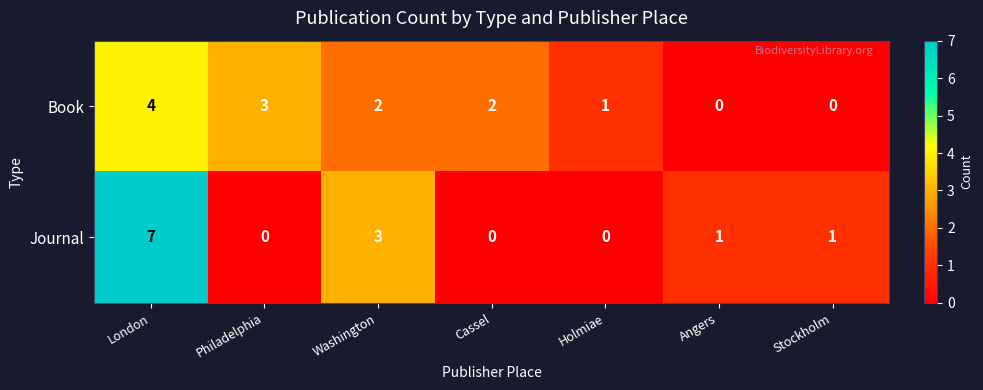

How many Journal values are between 0 and 3?

6